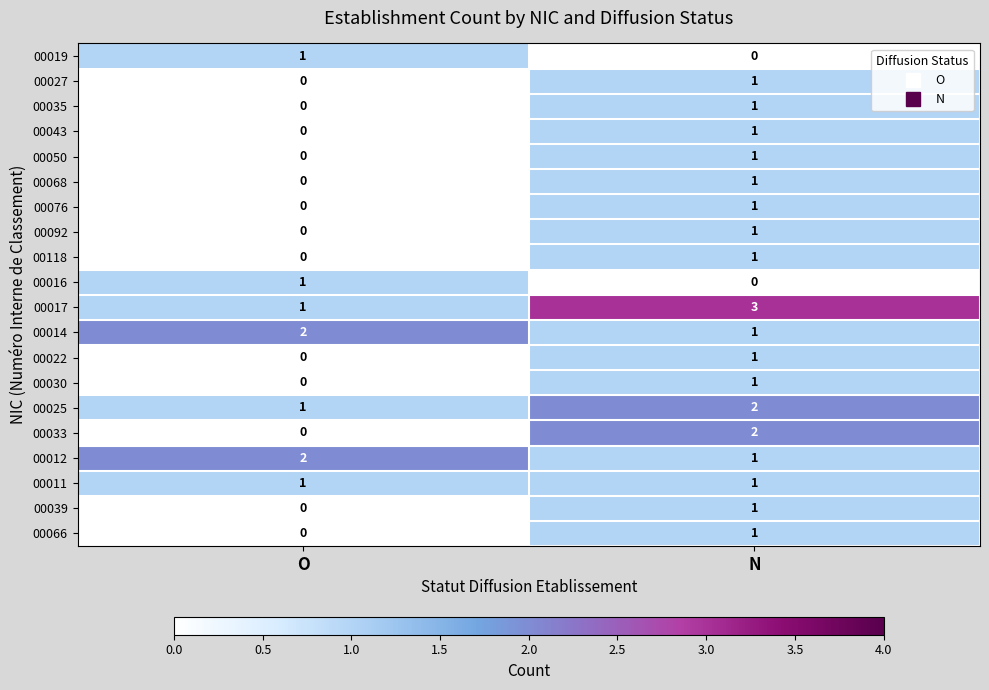

True or false: 00027 has a value of 0 at O.

True